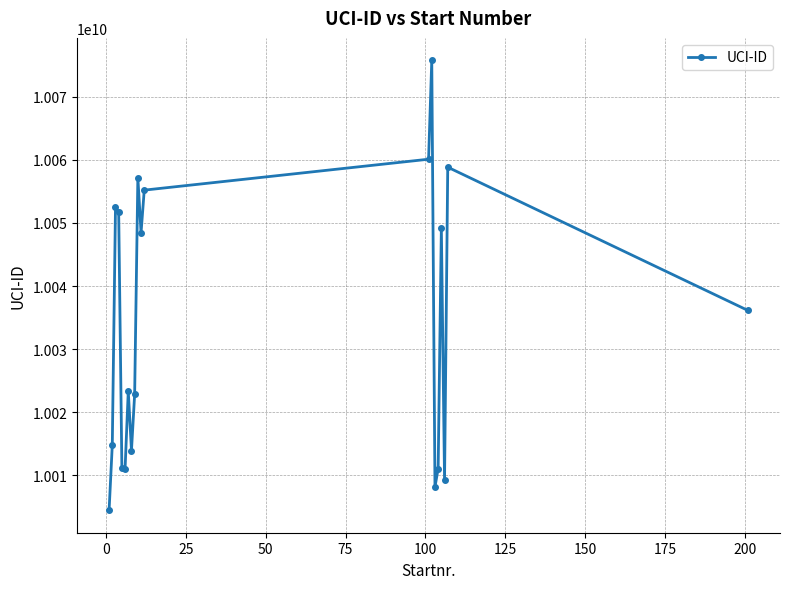

What is the greatest value displayed?

10075734045